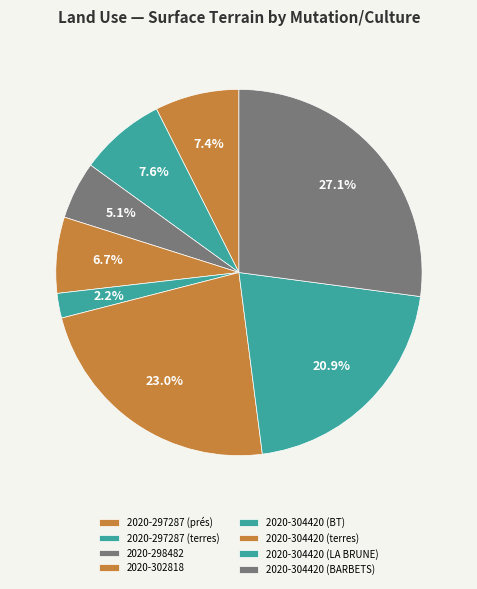

What is the largest slice in the pie chart?

2020-304420 (BARBETS)